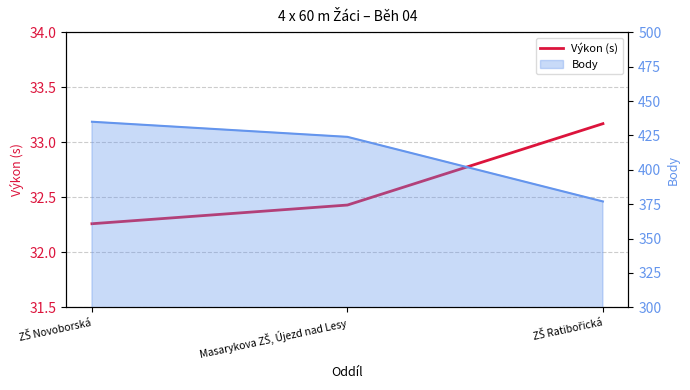

True or false: the data shows 32.4 at Masarykova ZŠ, Újezd nad Lesy.

True